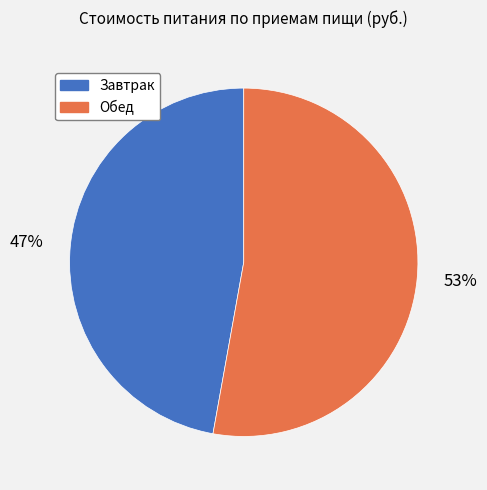

Is it true that Завтрак is 41% of the pie?

False